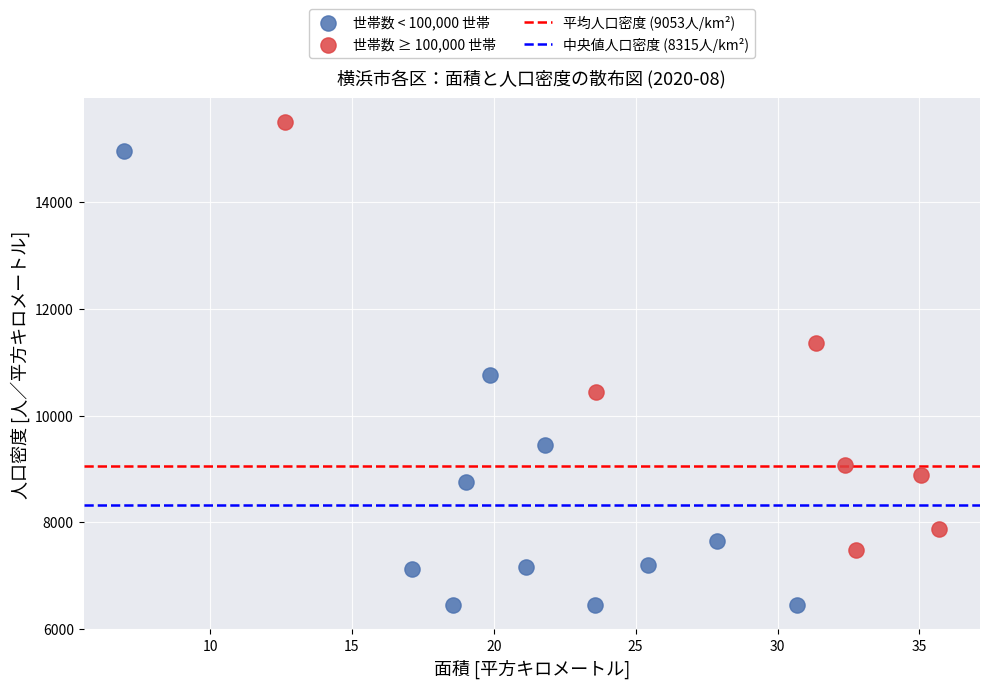

Which series has the largest Y range (max minus min)?

世帯数 < 100,000 世帯